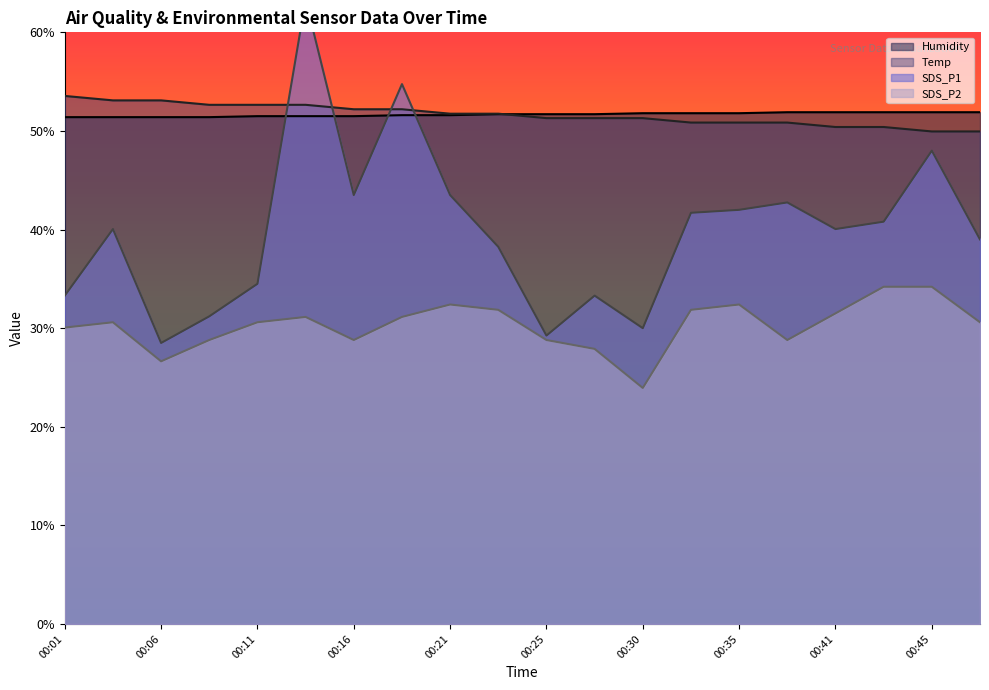

Does the chart display data point markers on the line(s)?

No